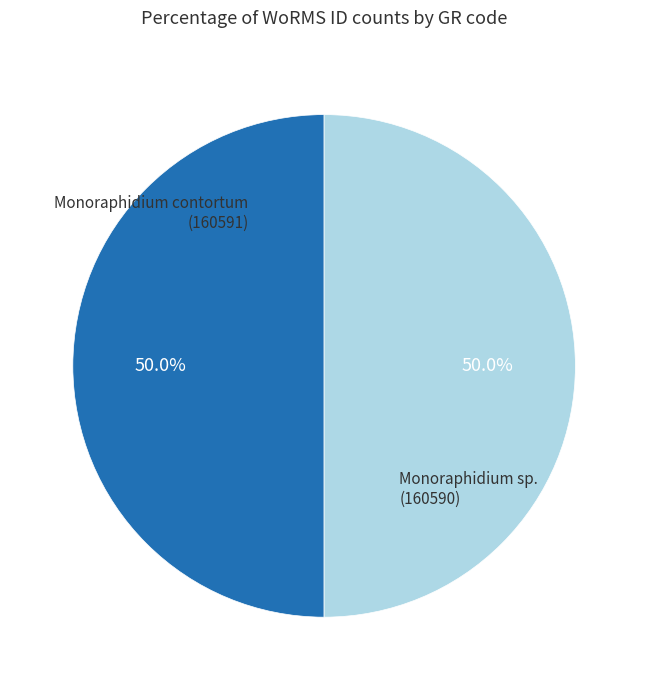

To the nearest percent, what is the average slice percentage?

50%